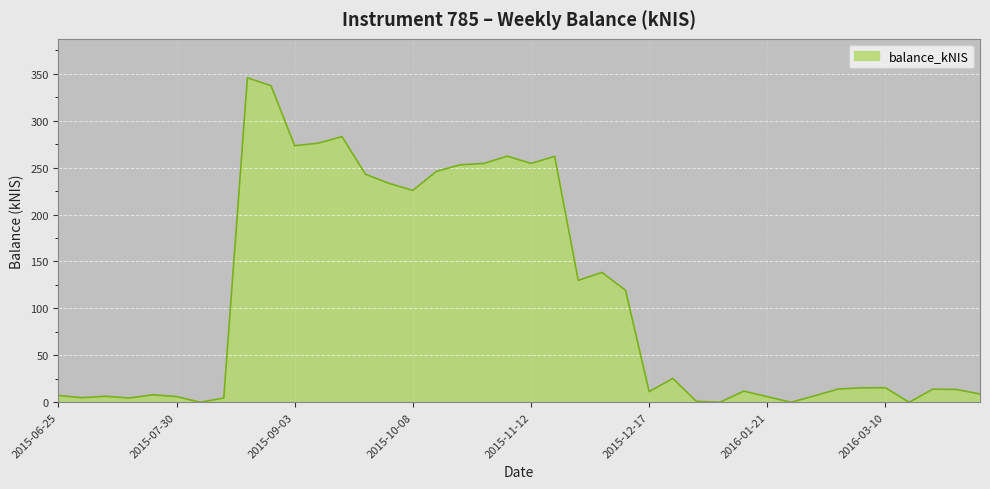

What is the maximum value shown in the chart?

345.7